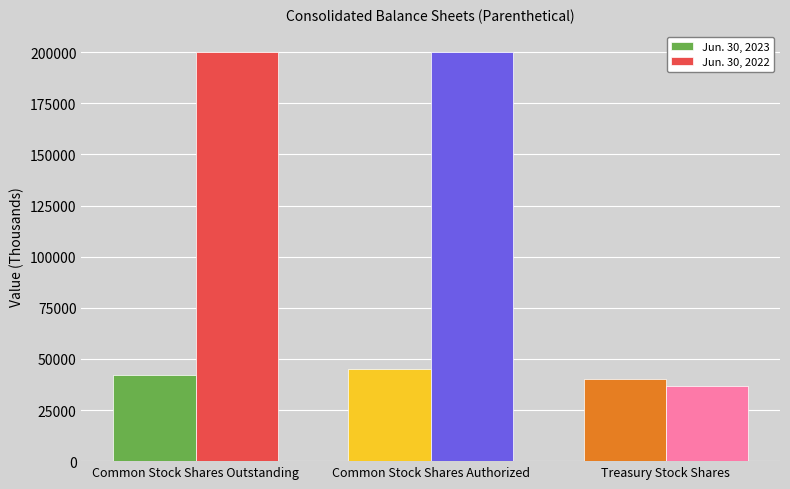

What is the average value of the Jun. 30, 2023 series?

42470